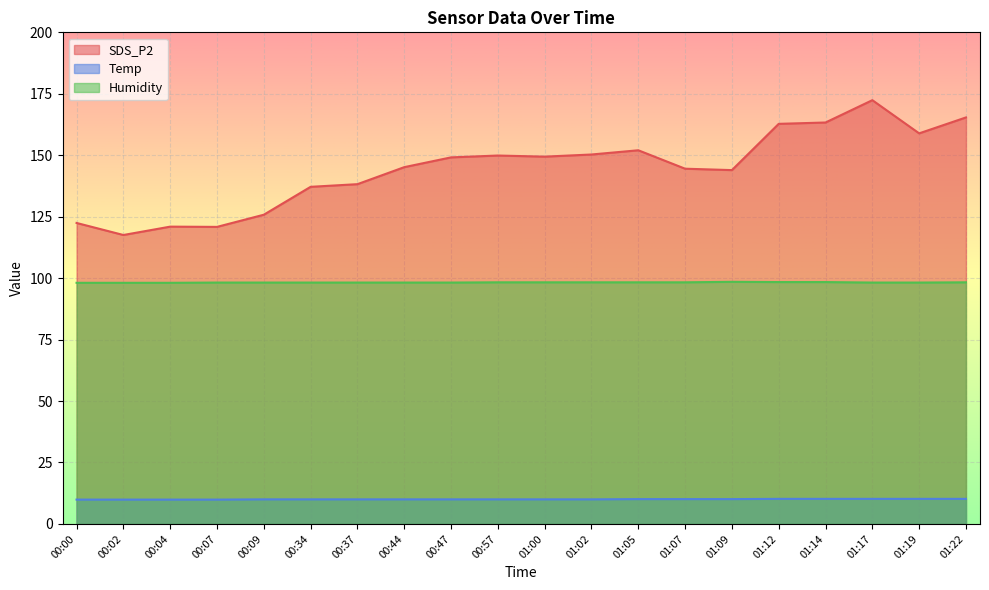

What is the label of the 19th point from the left?

01:19